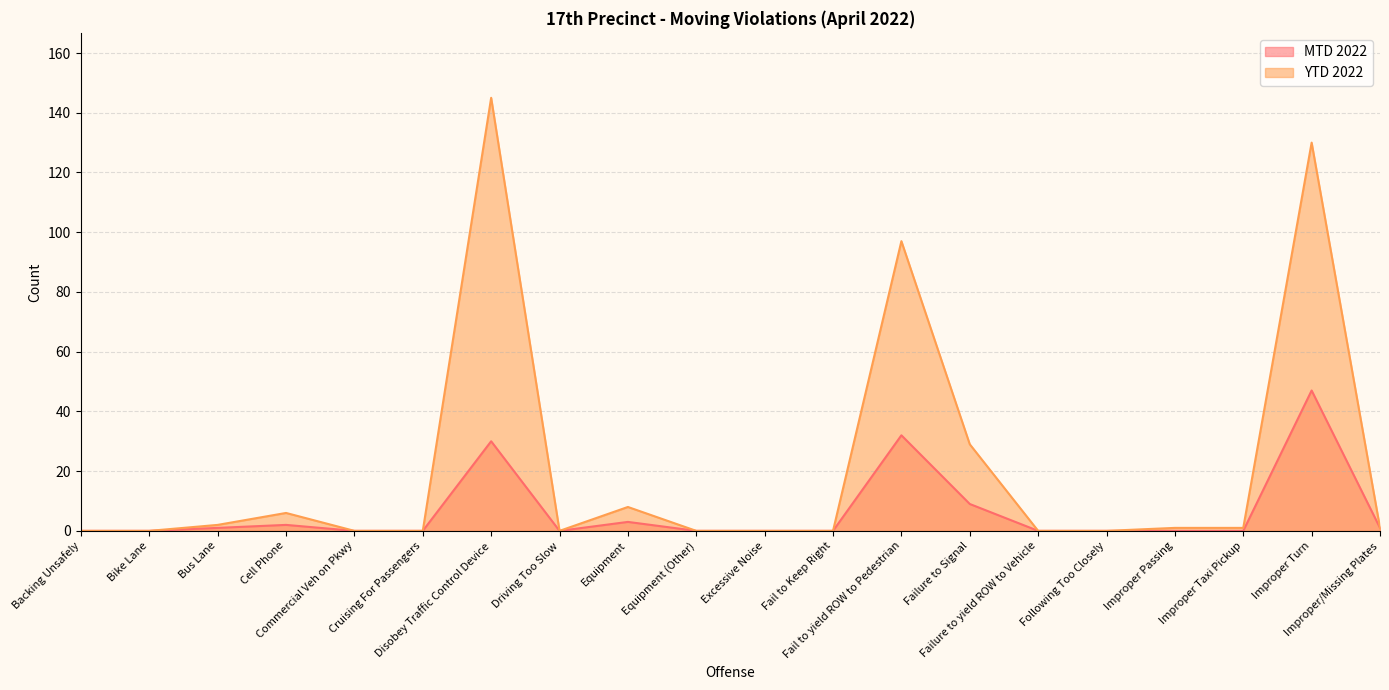

The value of MTD 2022 at Backing Unsafely is 0. True or false?

True